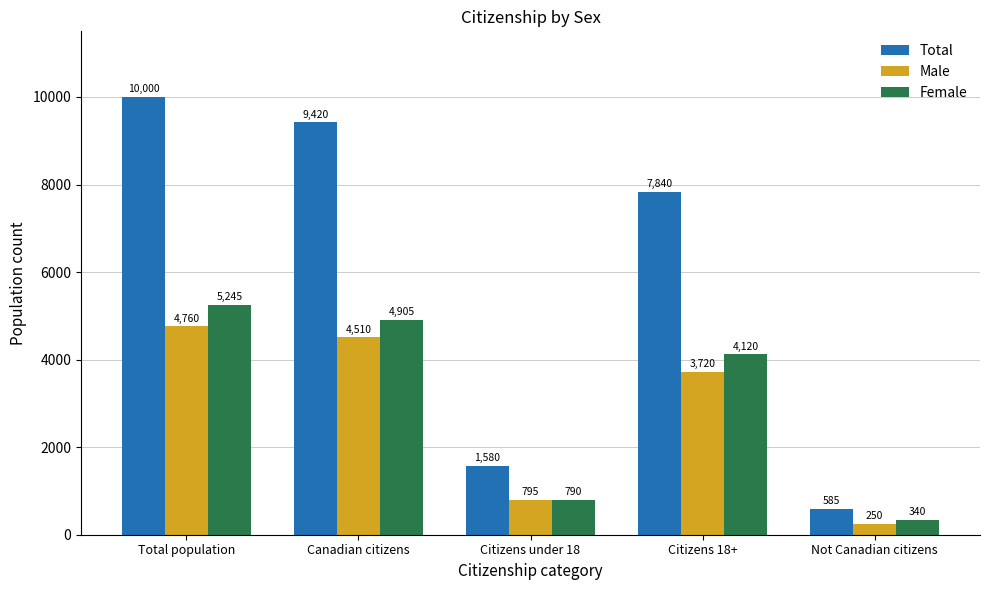

Count the number of data series in this chart.

3